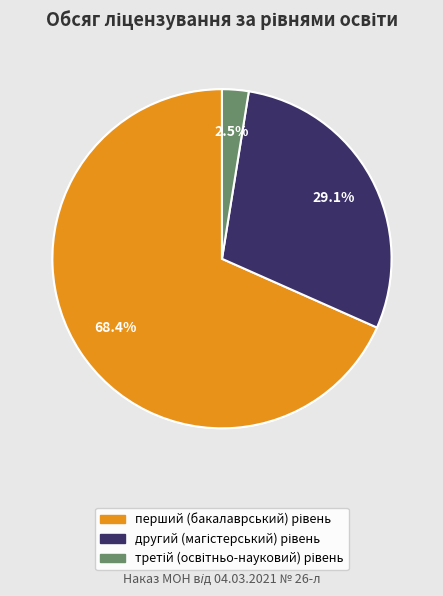

Is there a majority slice in this chart?

Yes